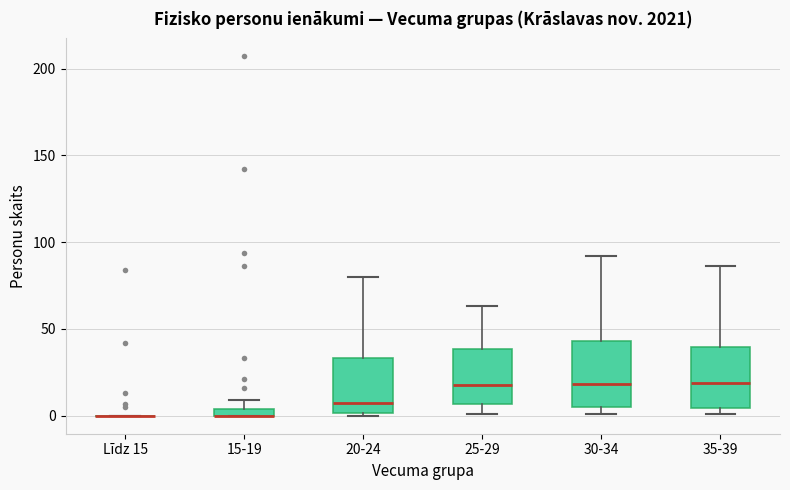

Where does the upper whisker of the box for 20-24 end on the y-axis? The values are not printed on the chart, so give them approximately, as read against the axis.

80